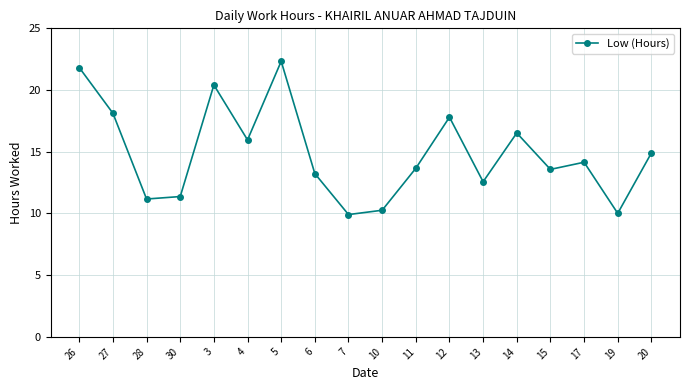

What is the sum of all values?

267.8